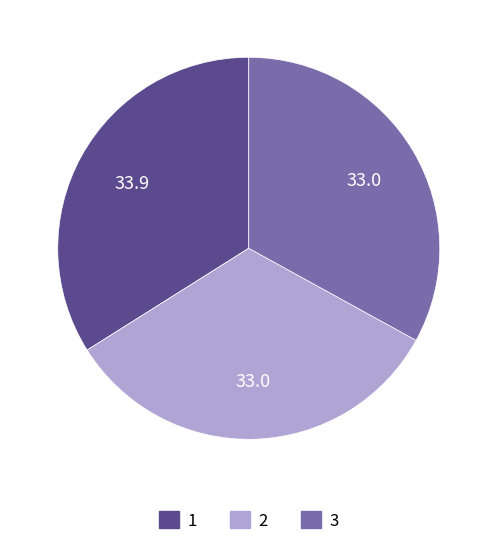

Do 2 and 1 together represent more than half of the pie?

Yes